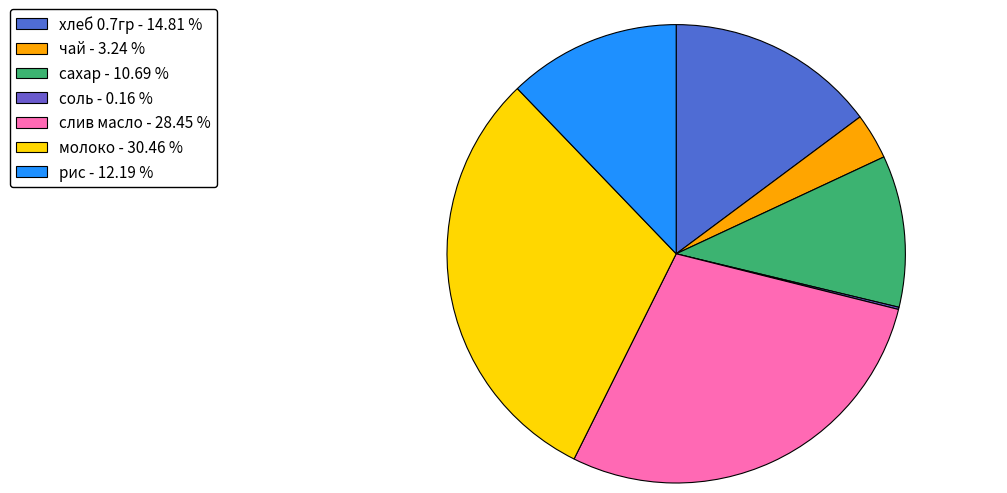

To the nearest percent, what percentage of the pie is слив масло?

28%